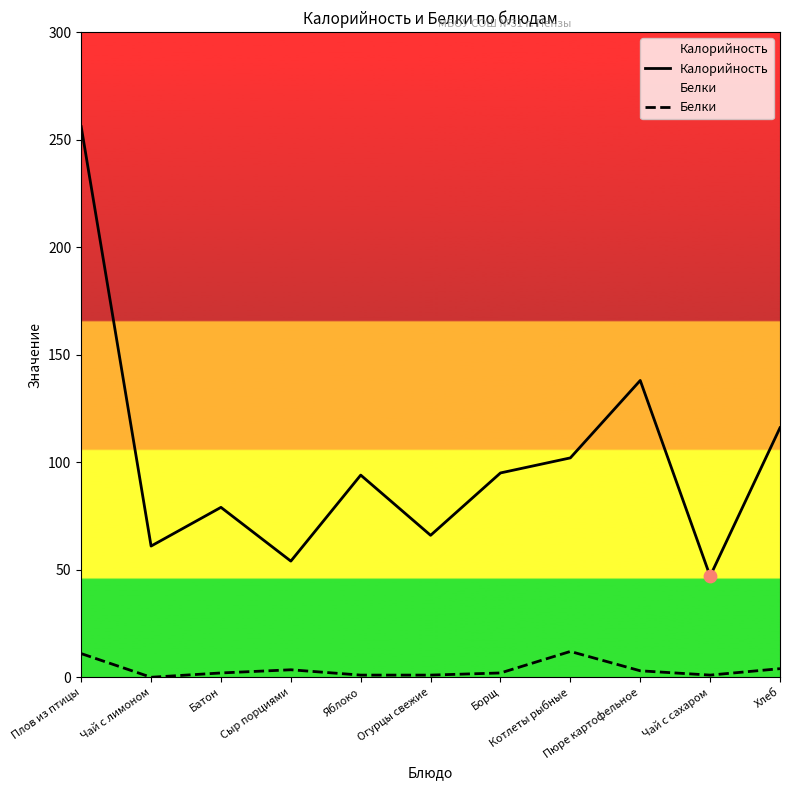

Which series has the largest Y range (max minus min)?

Калорийность